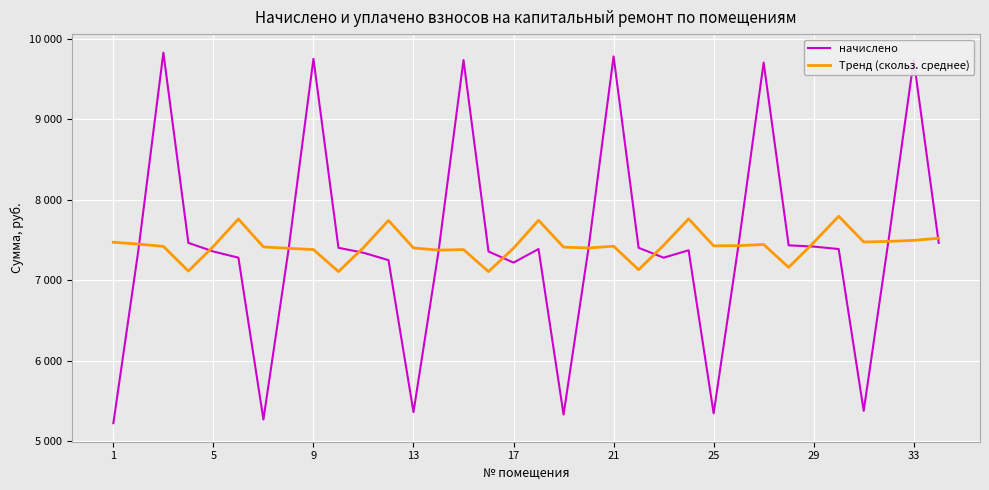

What are all the series names shown in the legend?

начислено, Тренд (скольз. среднее)